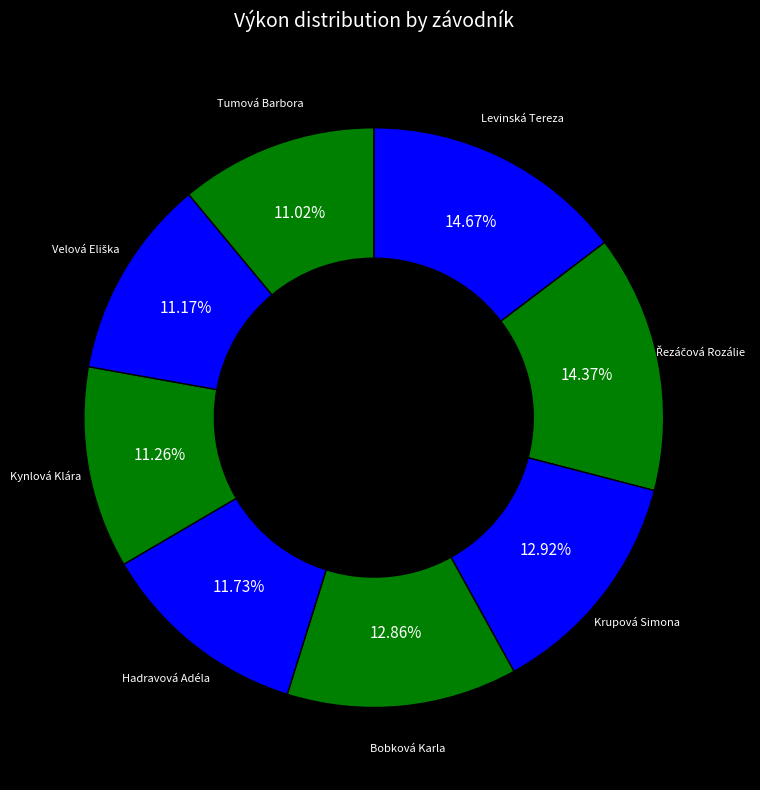

Which has a higher value, Levinská Tereza or Kynlová Klára?

Levinská Tereza